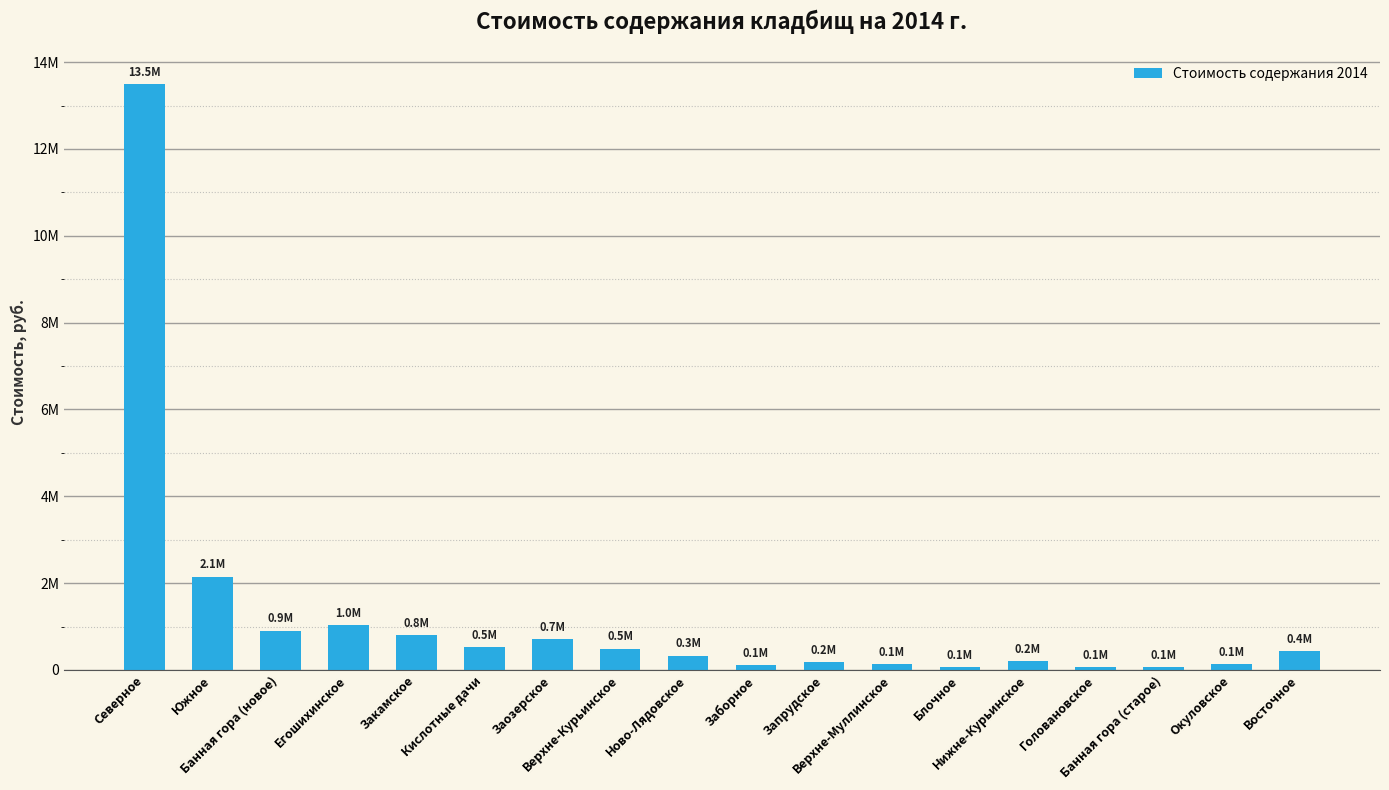

What is the greatest value displayed?

13503247